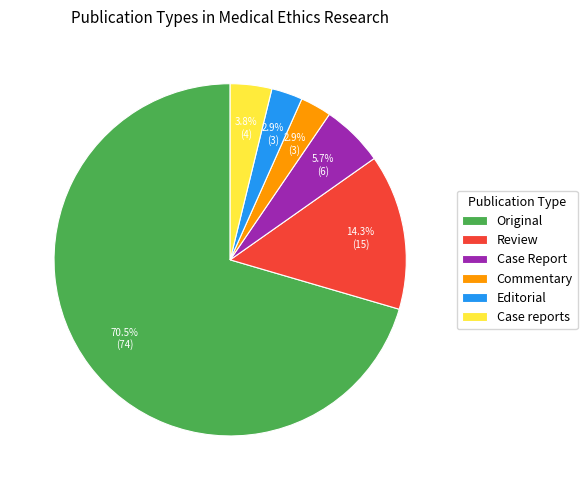

How many slices are in this pie chart?

6